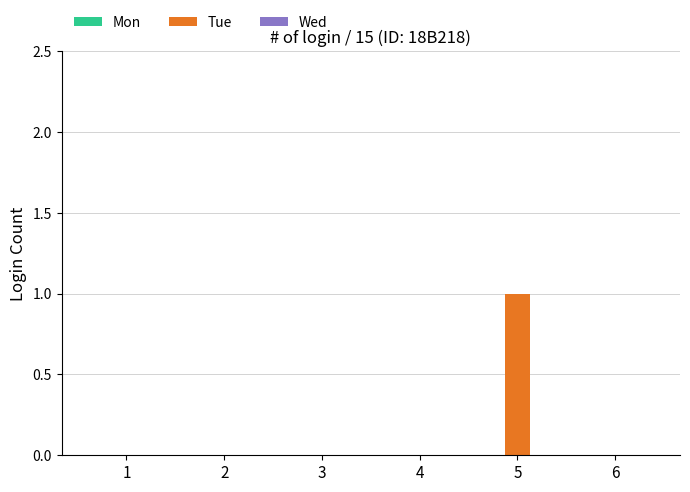

Which label corresponds to the largest value in the chart?

5